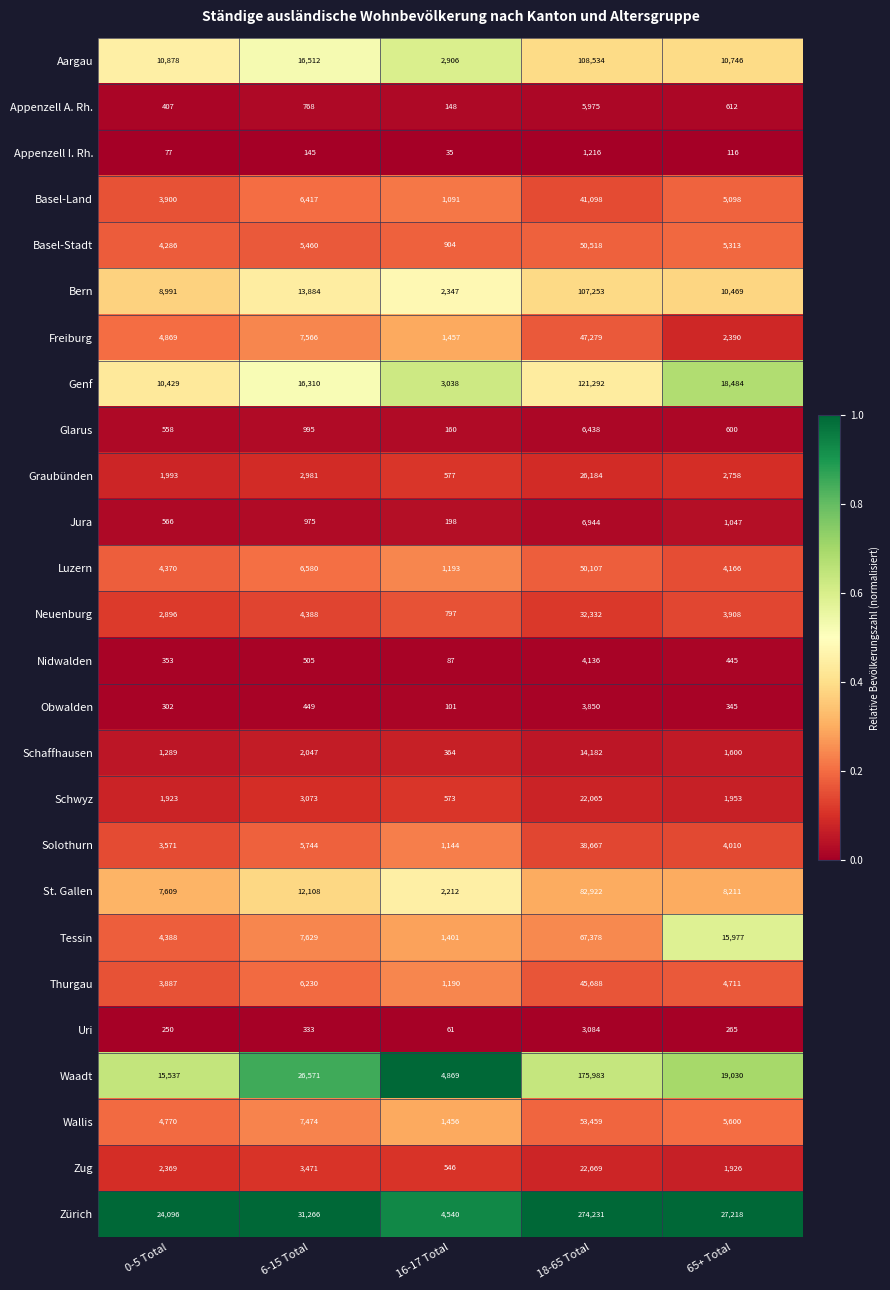

What is the total value across all series at 65+ Total?

156998